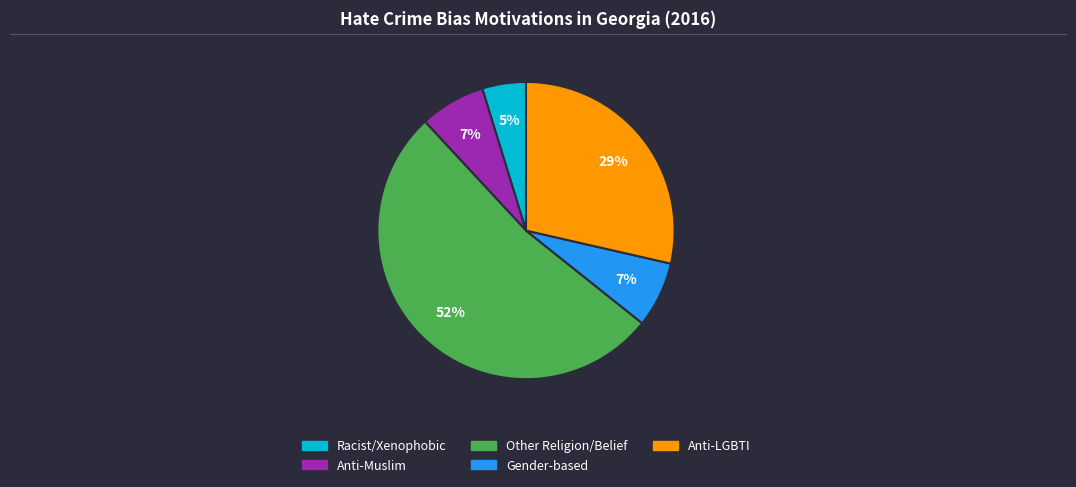

Which has a higher value, Racist/Xenophobic or Anti-LGBTI?

Anti-LGBTI